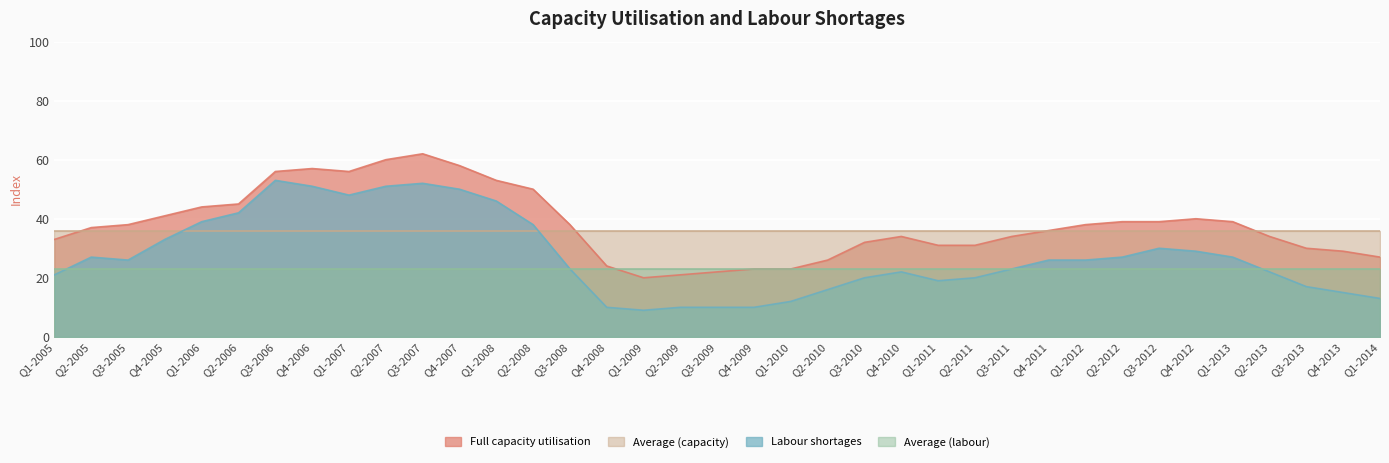

What is the greatest value displayed?

62